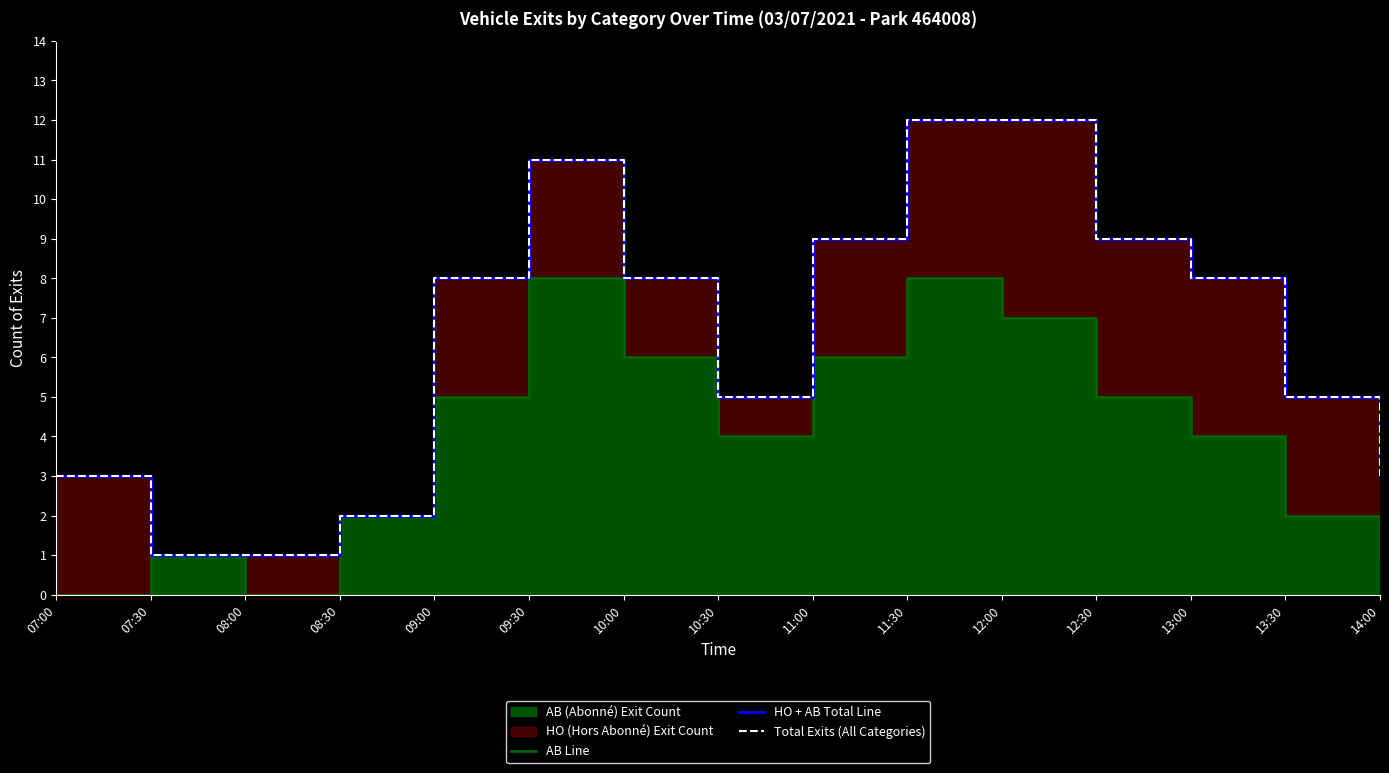

True or false: Total Exits (All Categories) and HO + AB Total Line intersect in this chart.

False